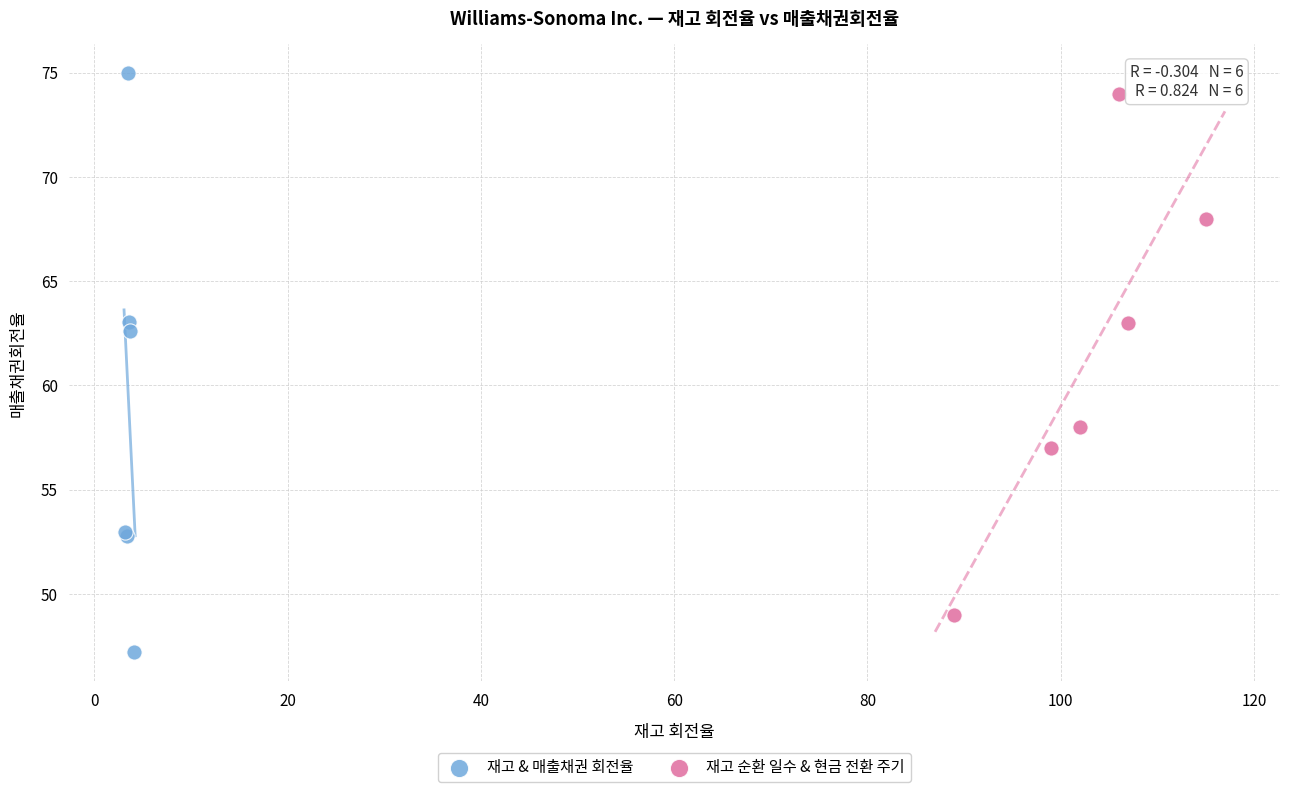

Which series contains the lowest Y value?

재고 & 매출채권 회전율